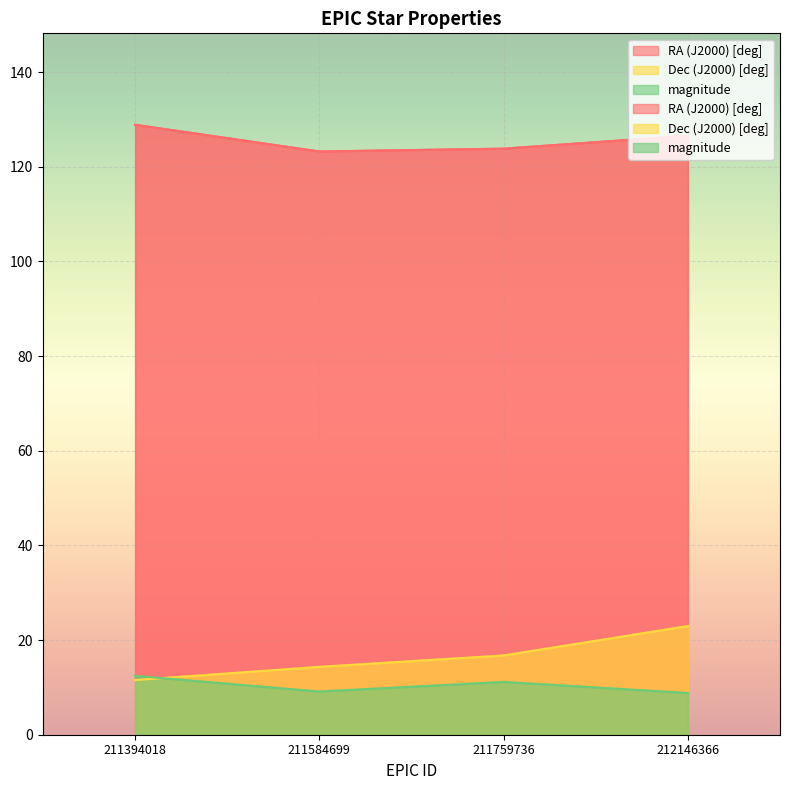

Where does the RA (J2000) [deg] series first go above 126?

211394018